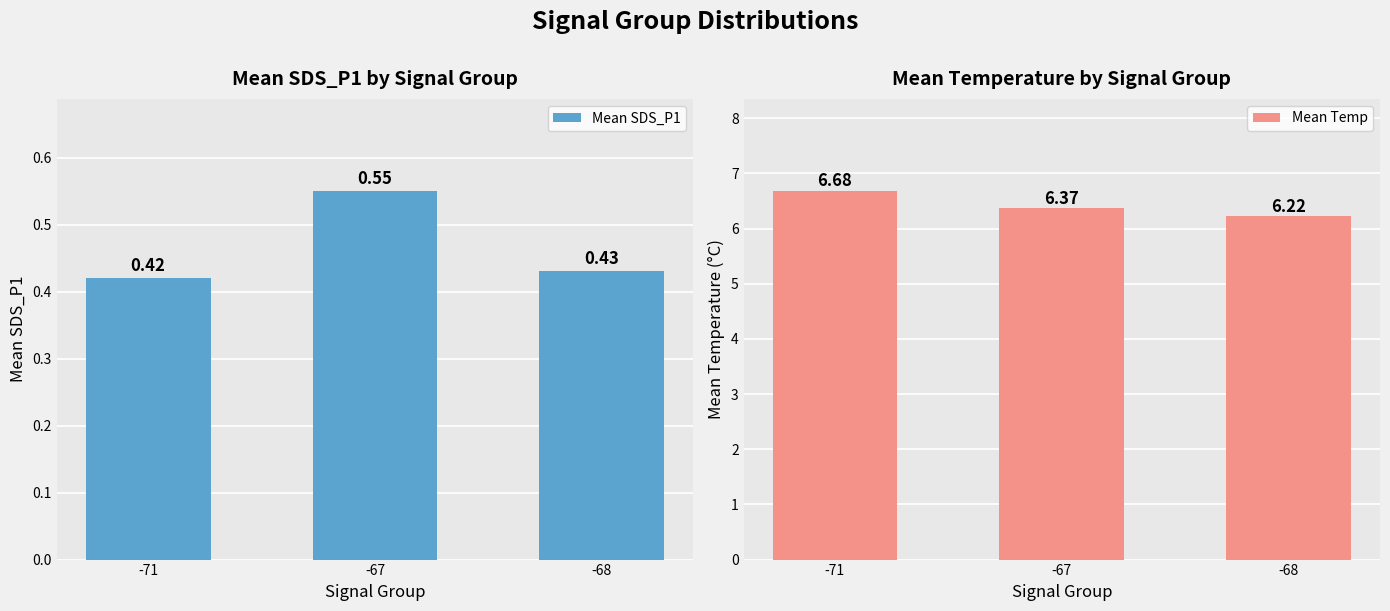

What are all the series names shown in the legend?

Mean SDS_P1, Mean Temp